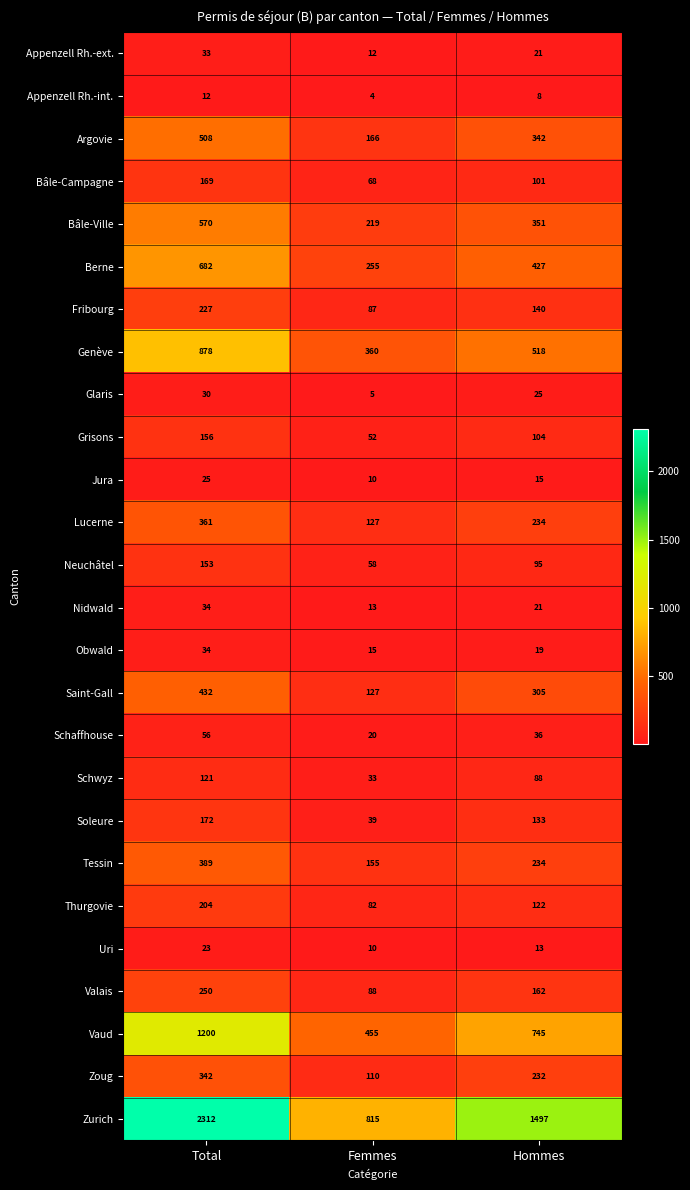

Rank the categories by Zoug value from lowest to highest.

Femmes, Hommes, Total